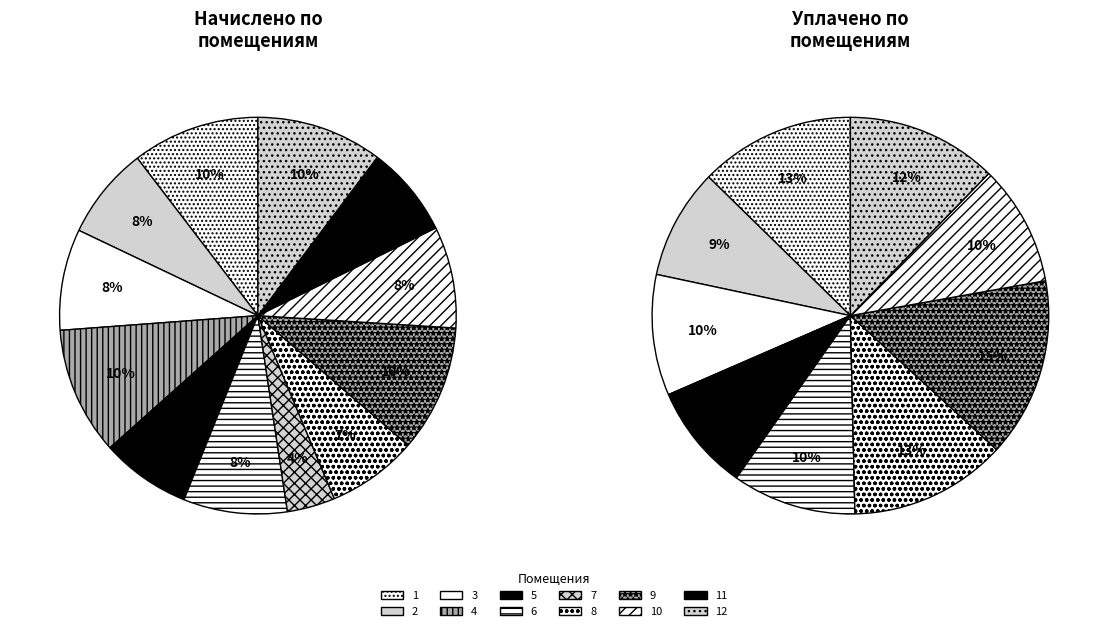

True or false: 9 accounts for 3% of the total.

False